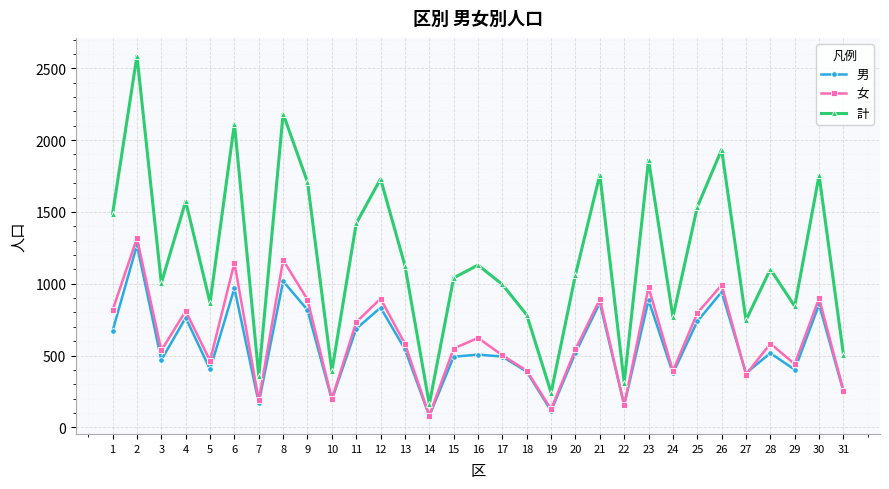

In 女, how many points are lower than both neighbors (excluding endpoints)?

10